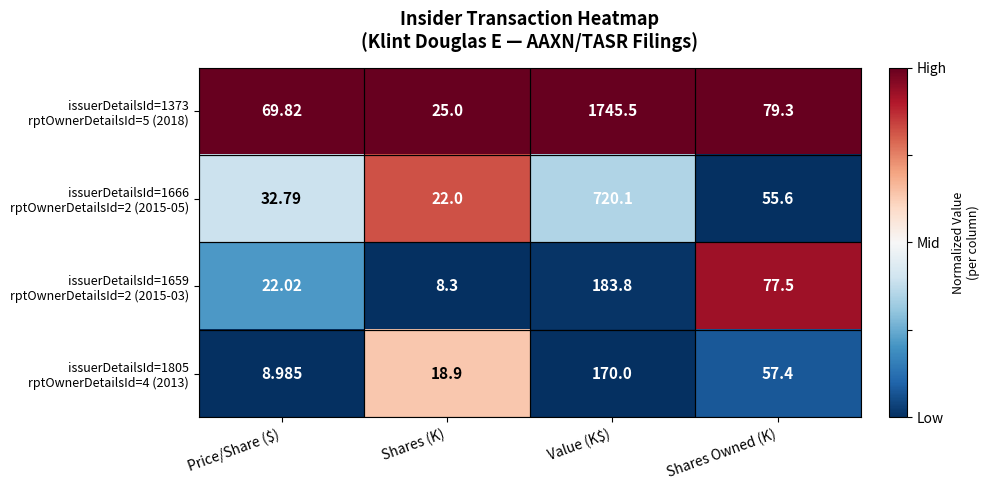

At which category is the sum across all series the highest?

Value (K$)